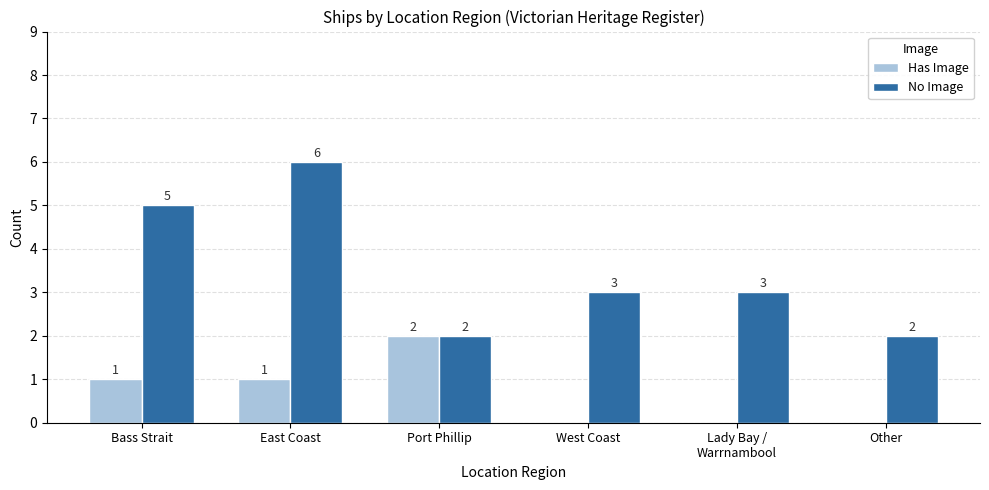

What is the average value of the Has Image series?

1